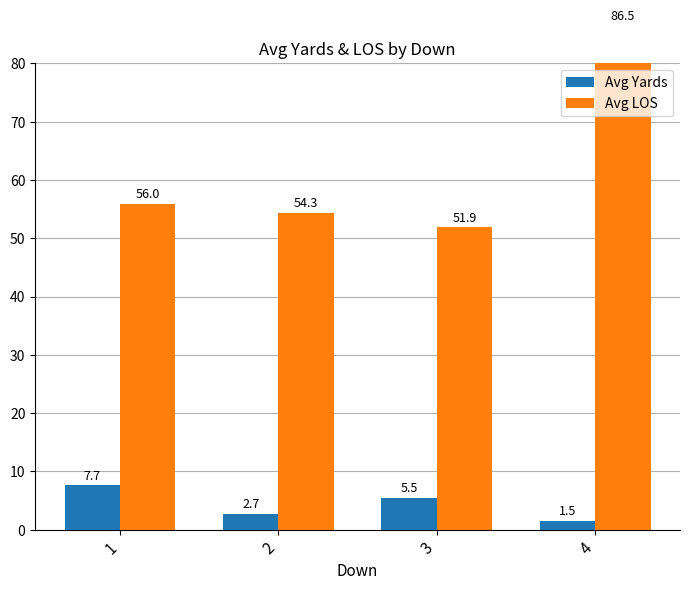

Are the bars horizontal?

No